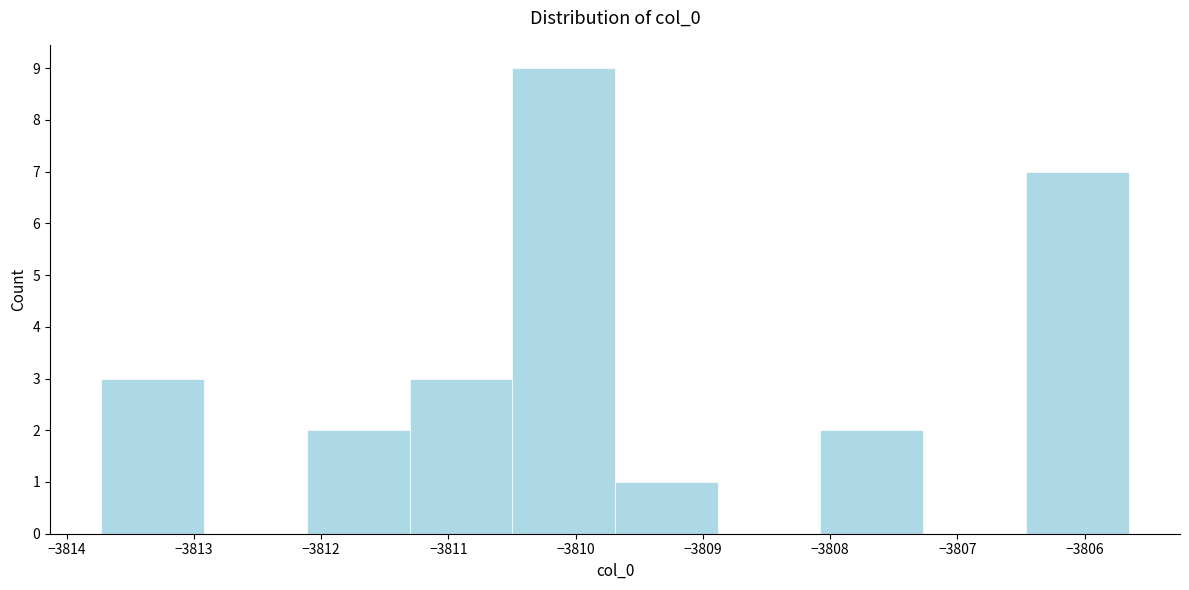

Which range on the x-axis has the tallest bar?

-3810.5 to -3809.7